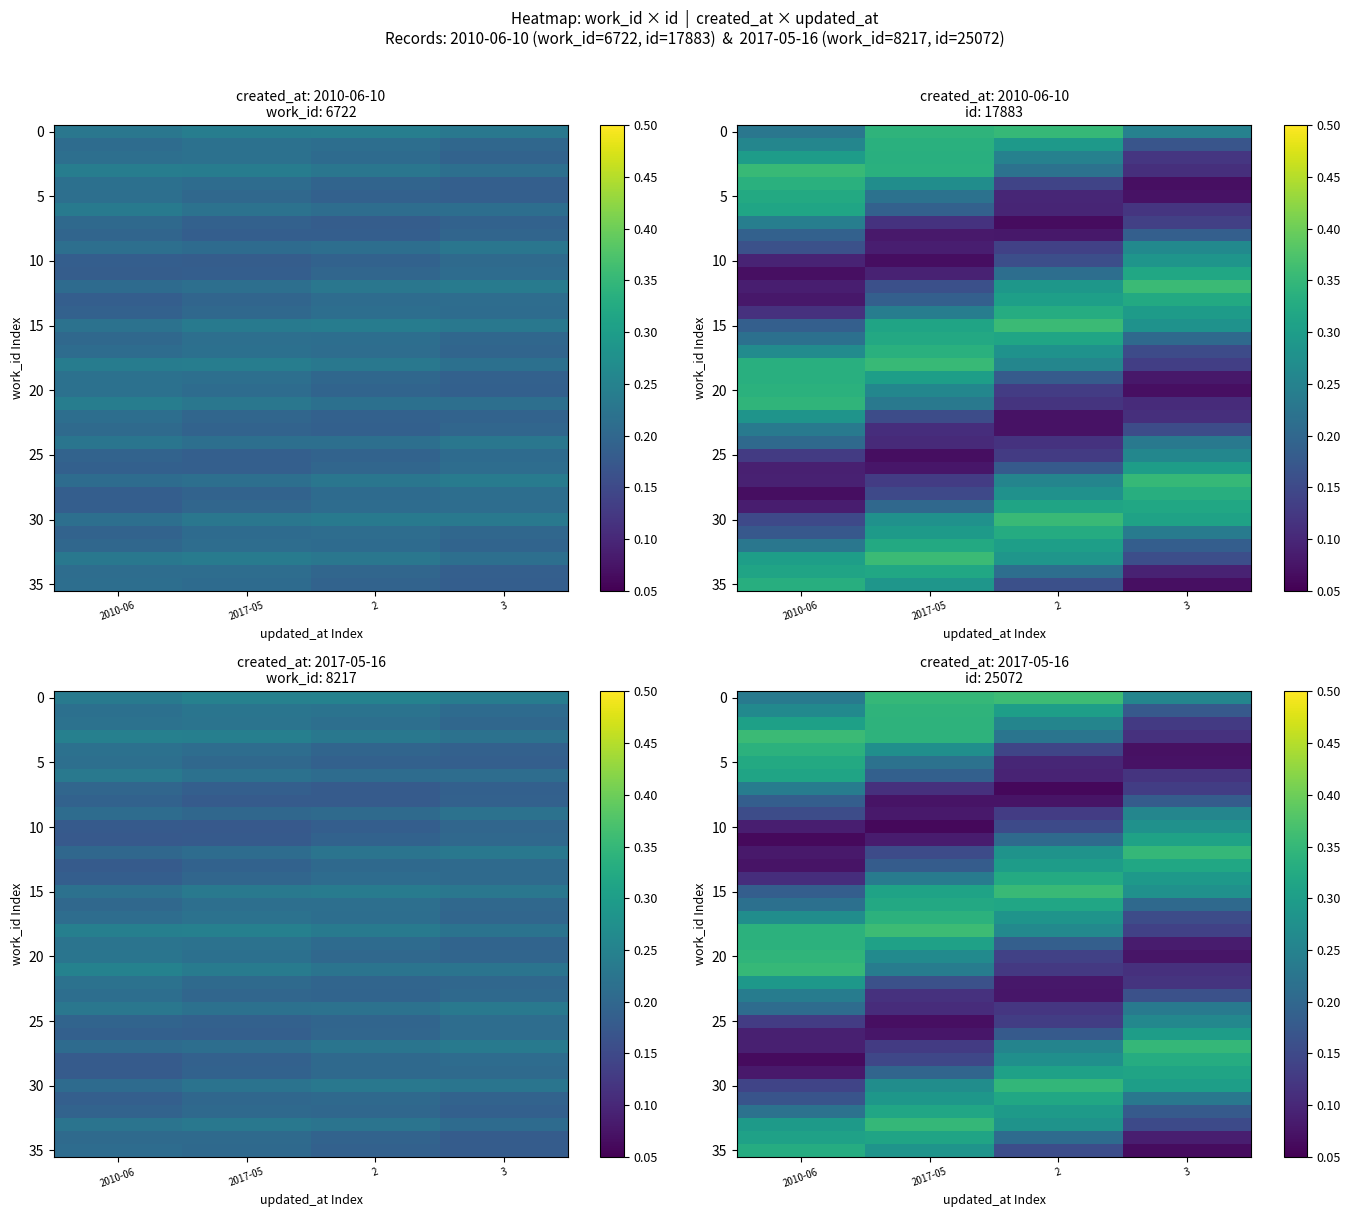

What is the difference between the highest and lowest values at 2010-06?

0.3